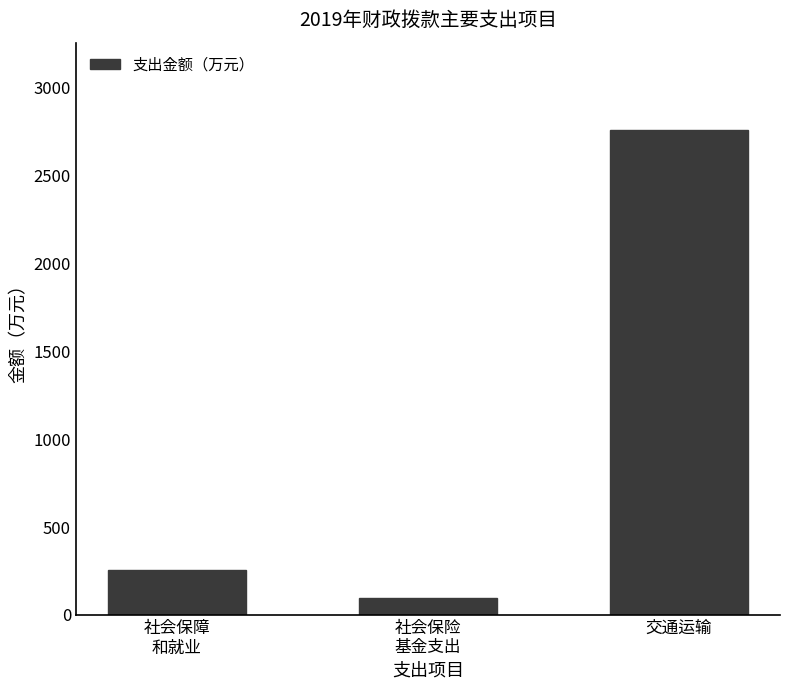

How many bars are there in total?

3